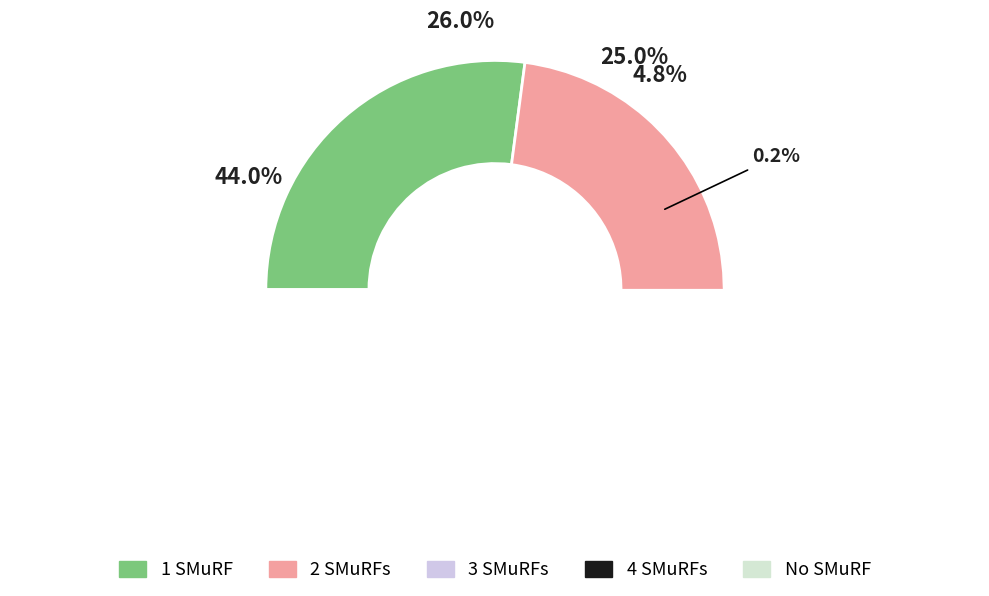

Is there any slice that represents more than half of the pie?

No